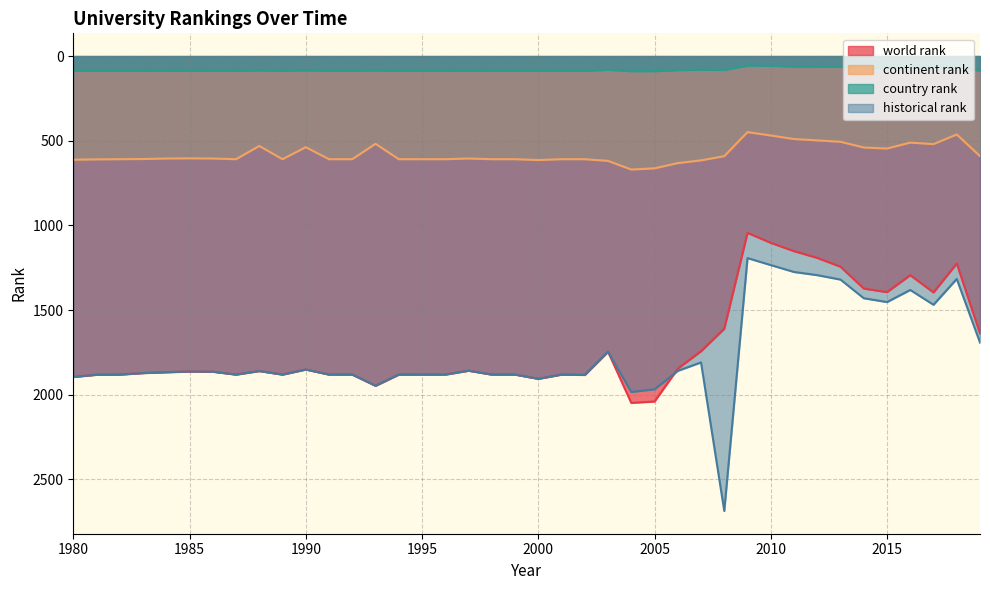

Rank the series at 2011 from highest to lowest value.

historical rank, world rank, continent rank, country rank